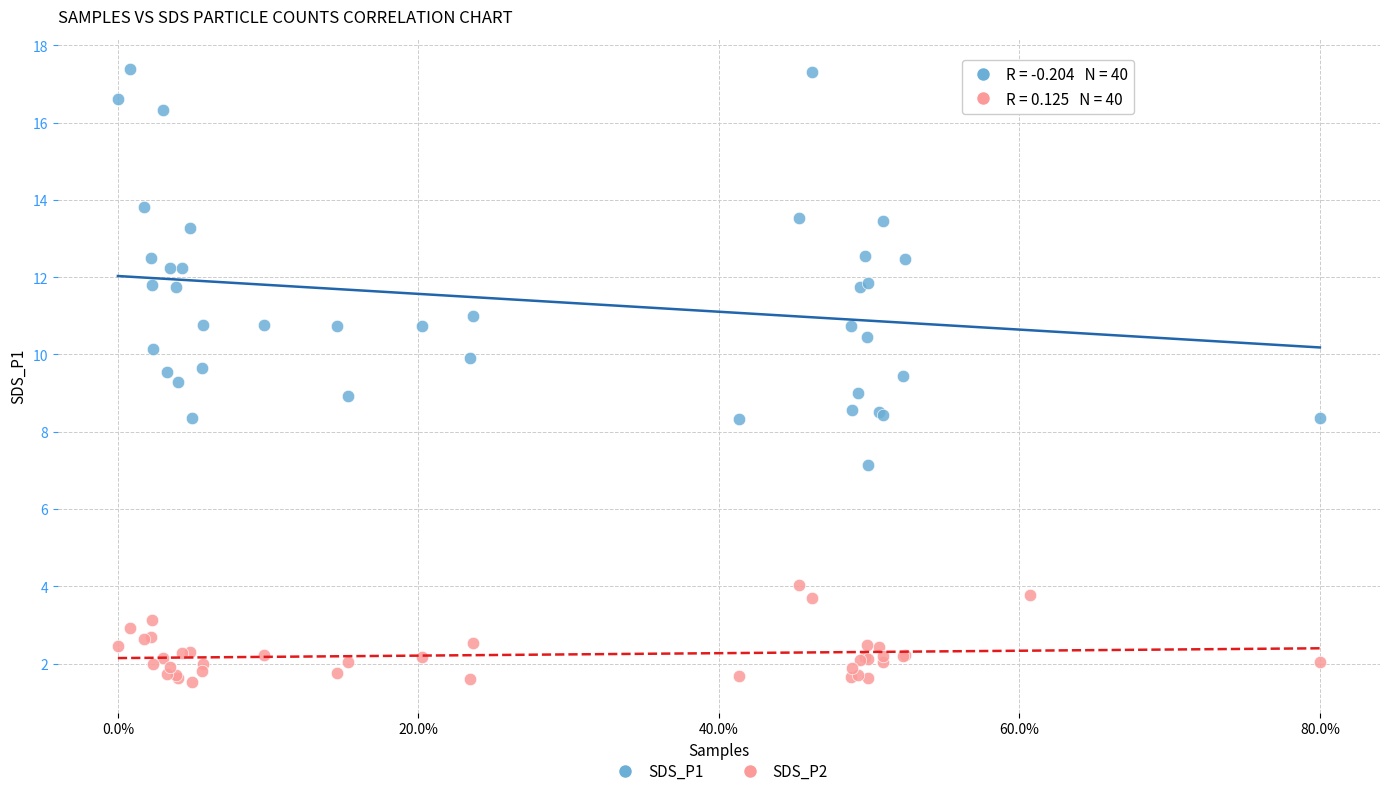

Which series contains the lowest Y value?

SDS_P2